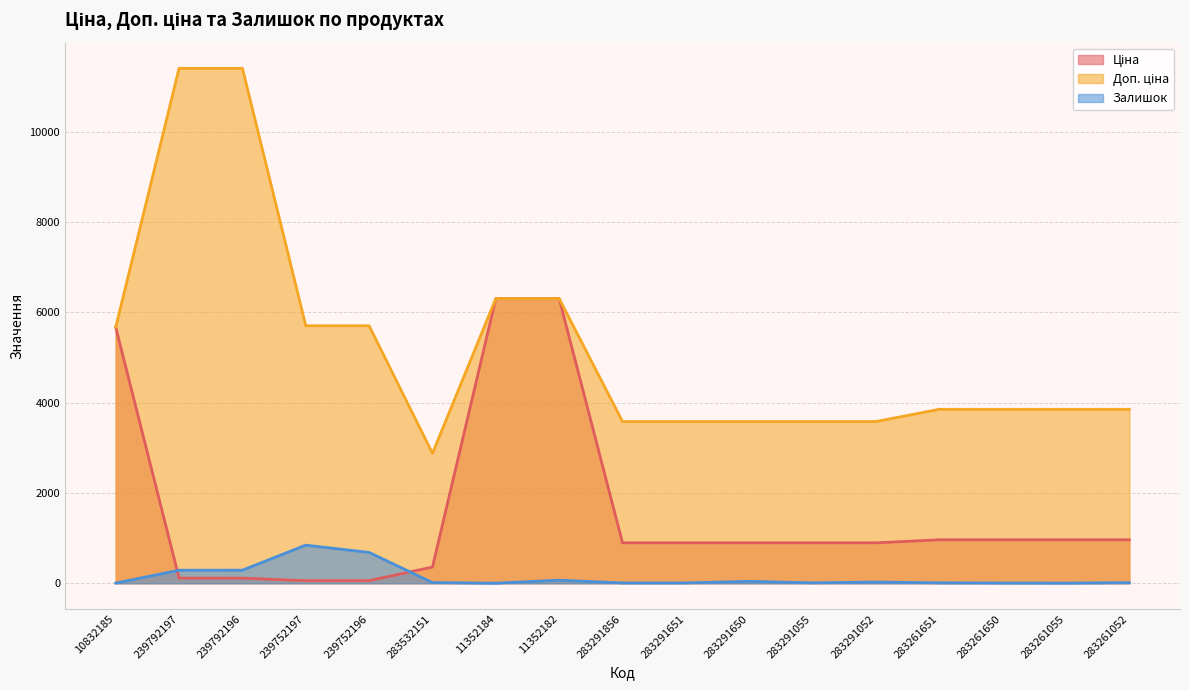

True or false: Ціна and Доп. ціна intersect in this chart.

False